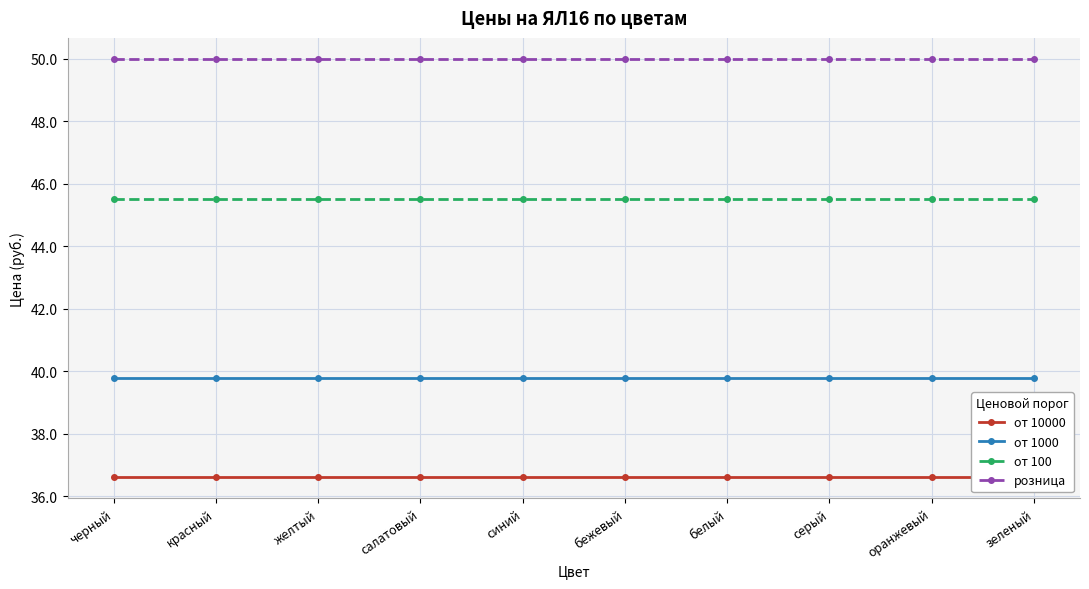

Rank the series by their average value, from highest to lowest.

розница, от 100, от 1000, от 10000